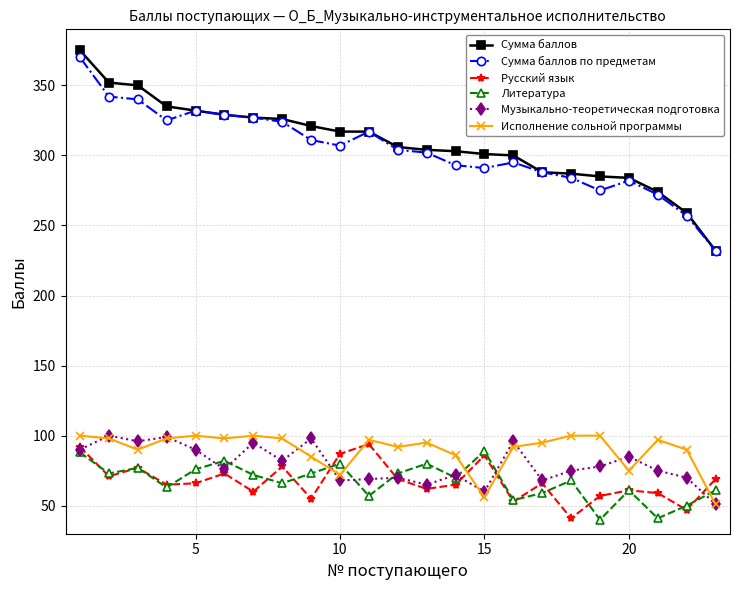

What is the greatest value displayed?

375